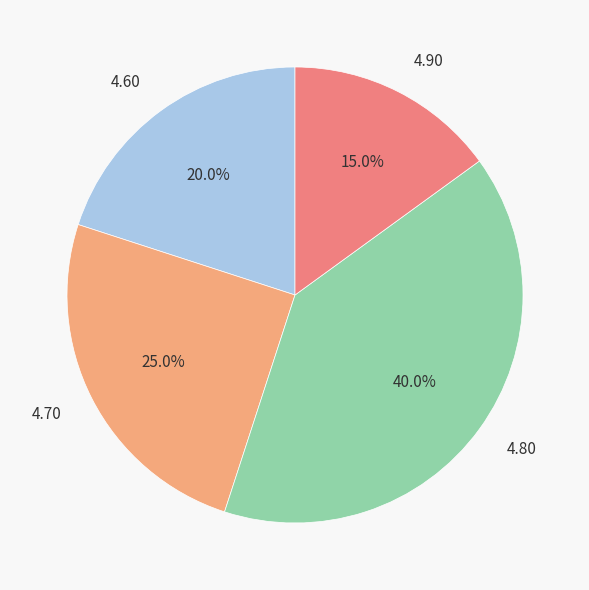

What percentage is NOT represented by 4.70?

75.0%